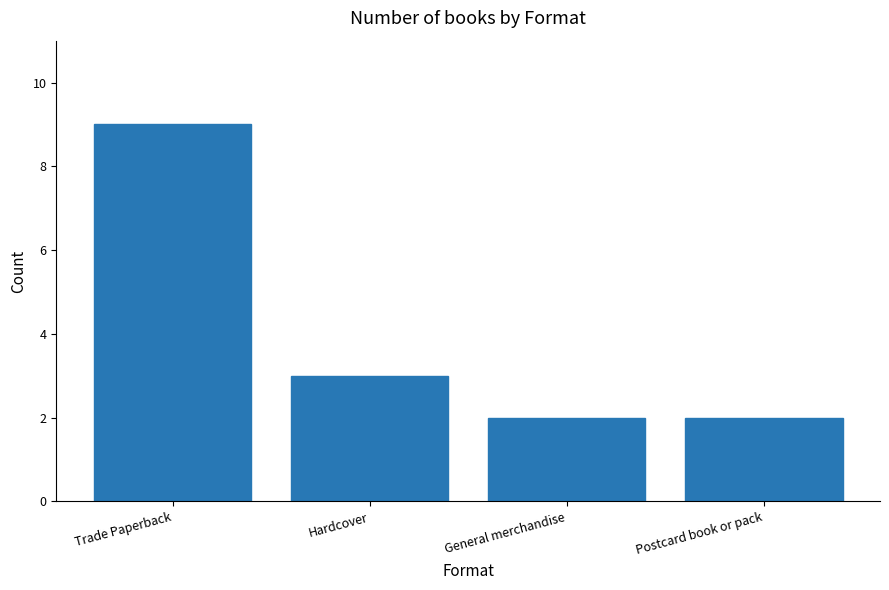

The chart shows a value of 15 at Trade Paperback. True or false?

False